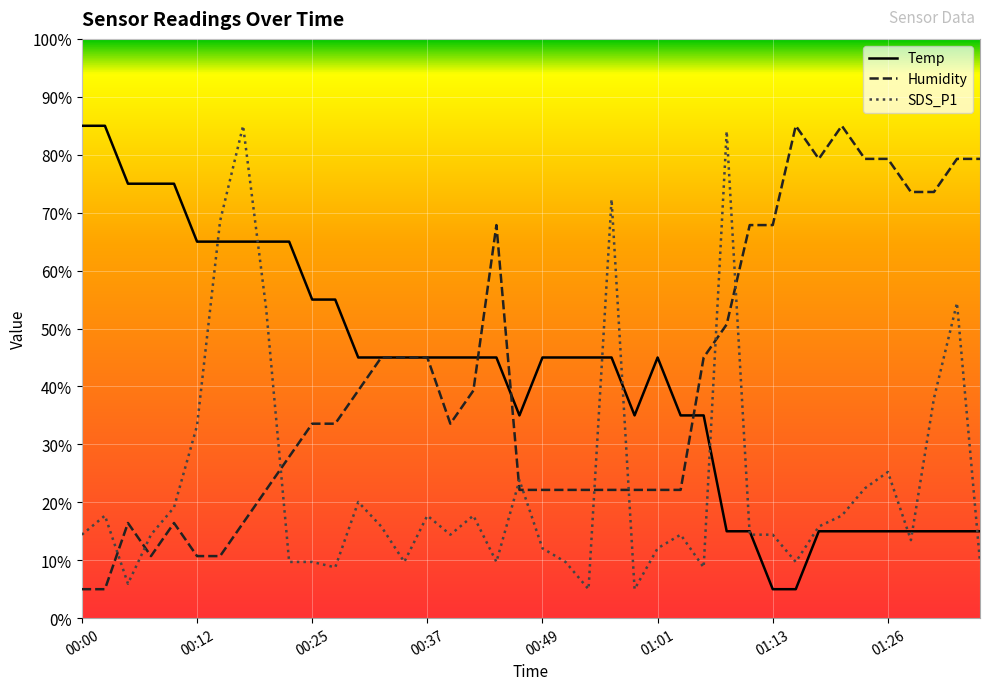

What is the difference between the maximum and minimum values in the Temp series?

80.0